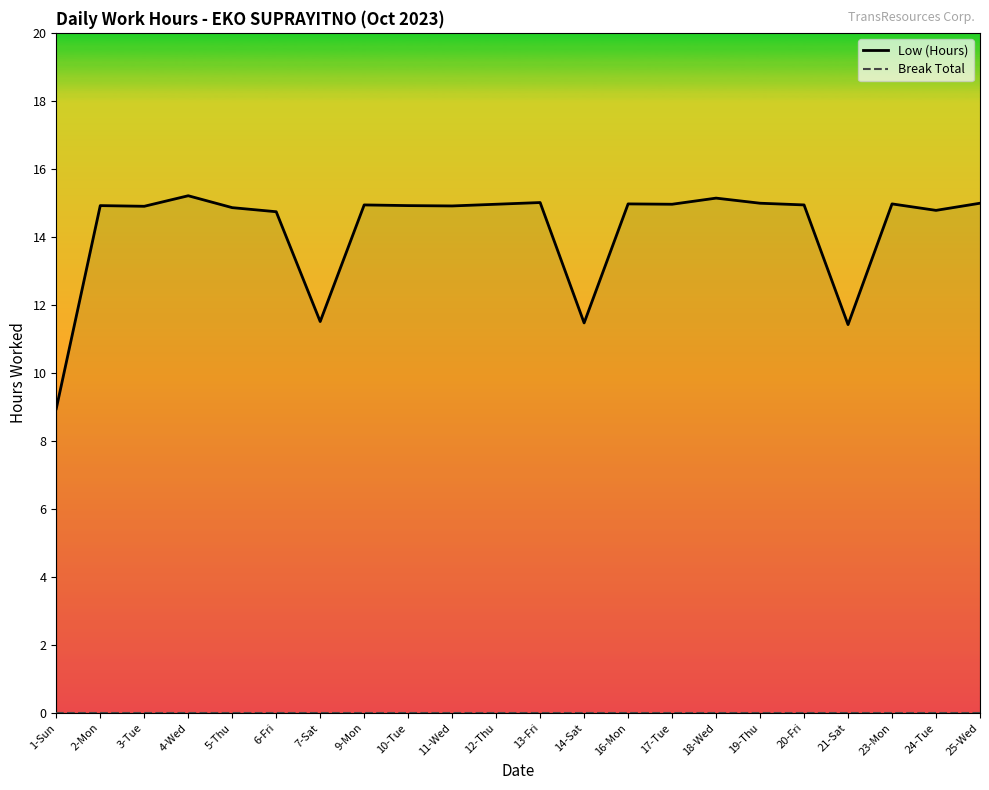

At 21-Sat, list the series in order from smallest to largest.

Break Total, Low (Hours)